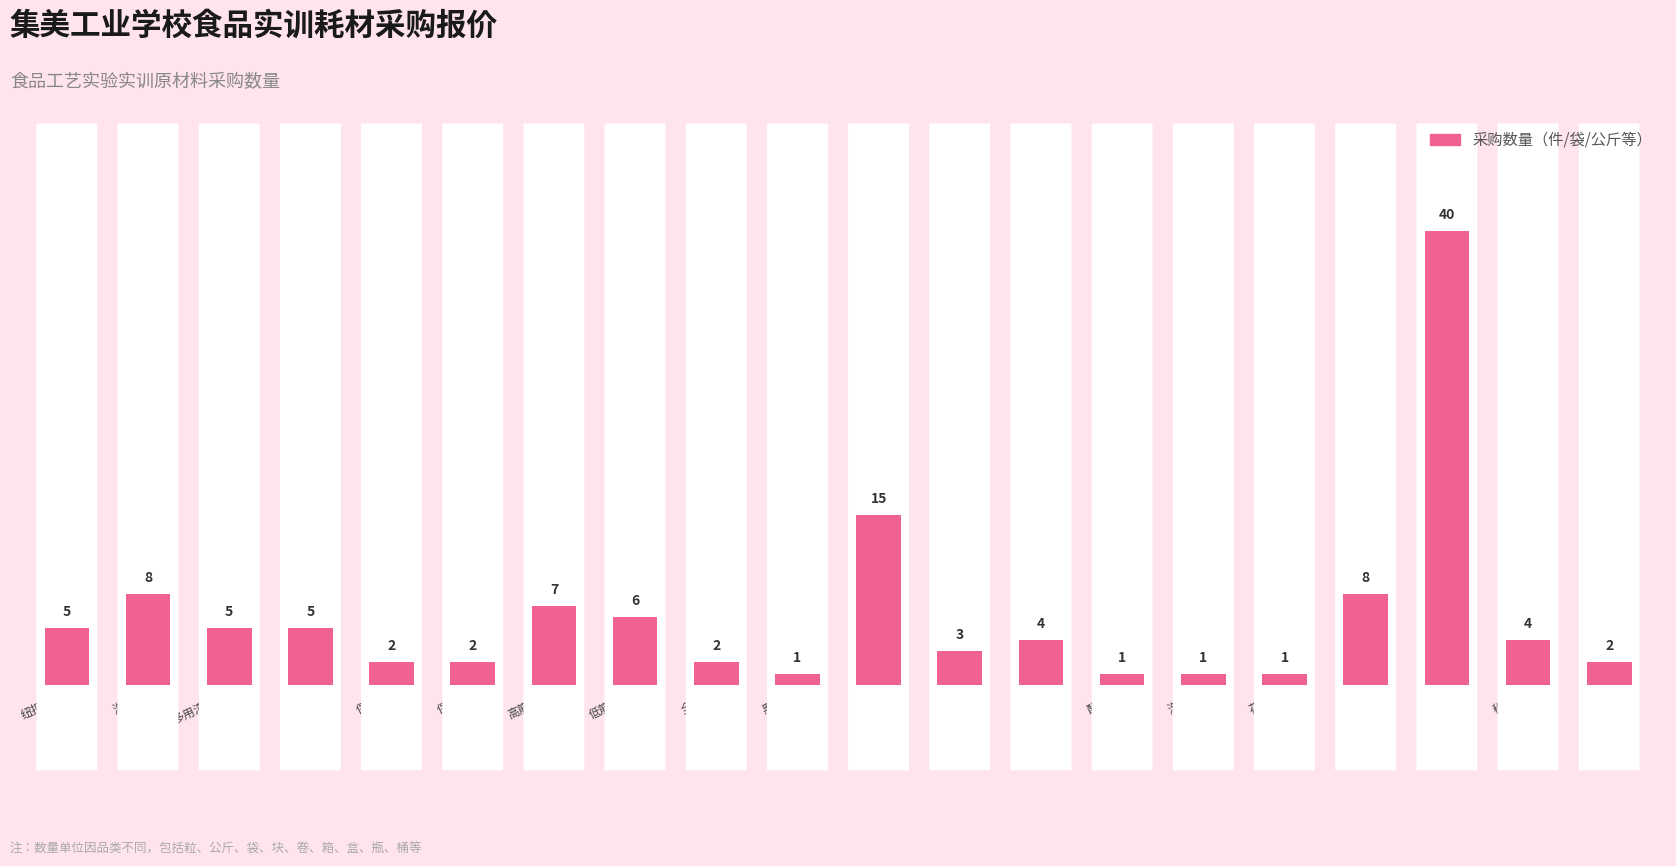

The value at 泡打粉 is 1. True or false?

True